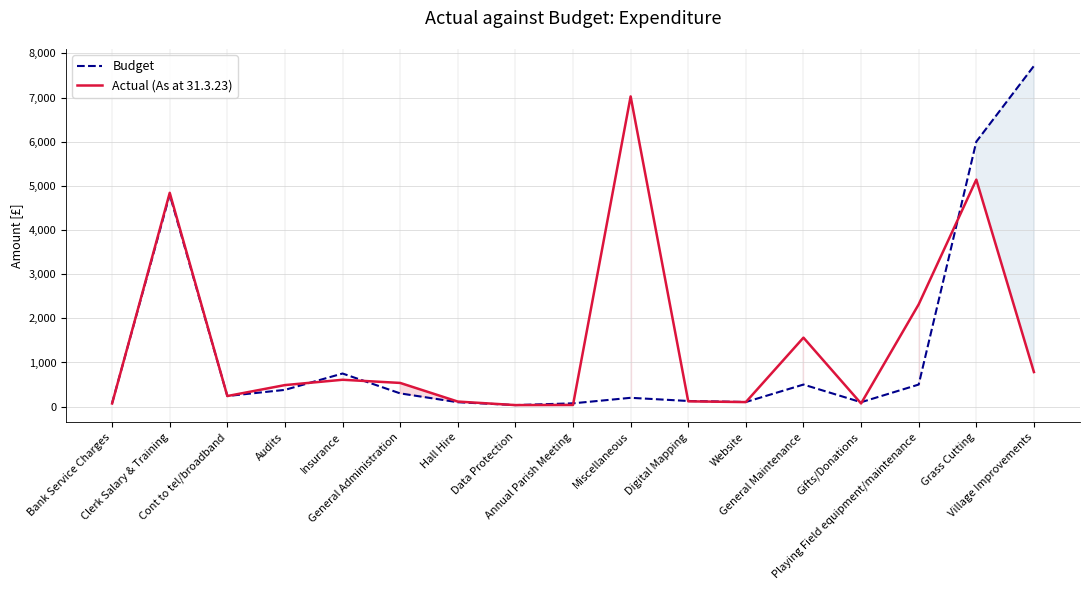

The Actual (As at 31.3.23) series shows 488.0 at Audits. True or false?

True